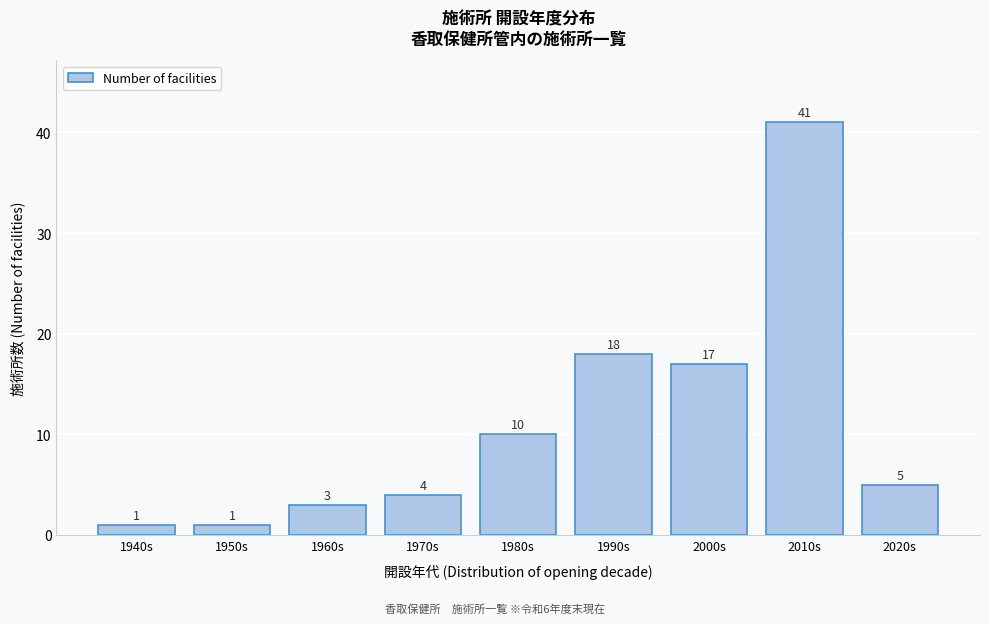

Reading left to right, what are all the values shown in this chart?

1	1	3	4	10	18	17	41	5